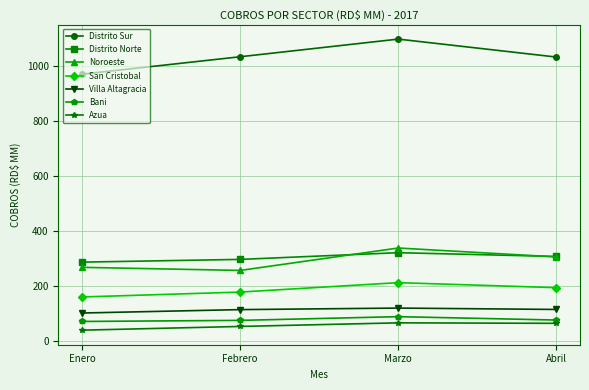

What is the spread (max minus min) of values at Abril?

968.4